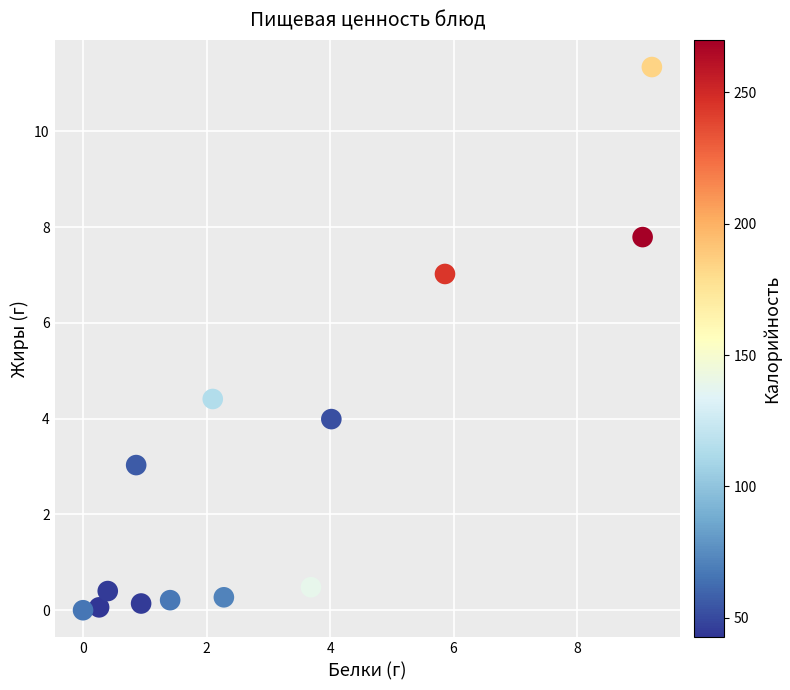

What Y value in the scatter plot is closest to 5?

4.4